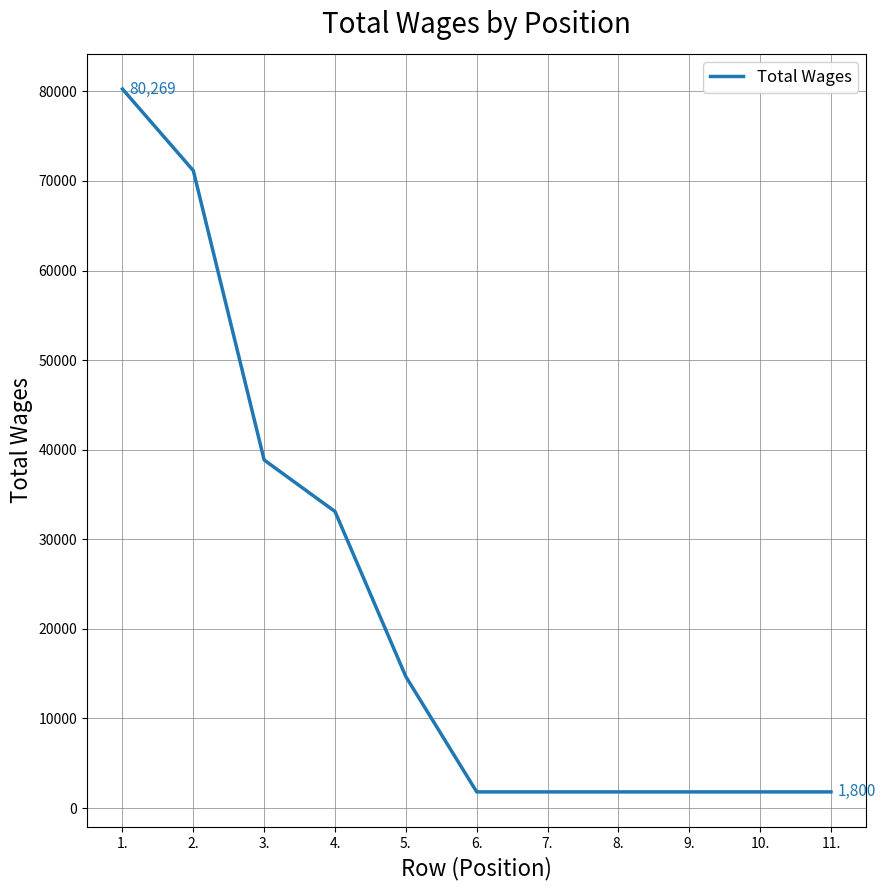

True or false: there are more than 2 points higher than both neighbors.

False